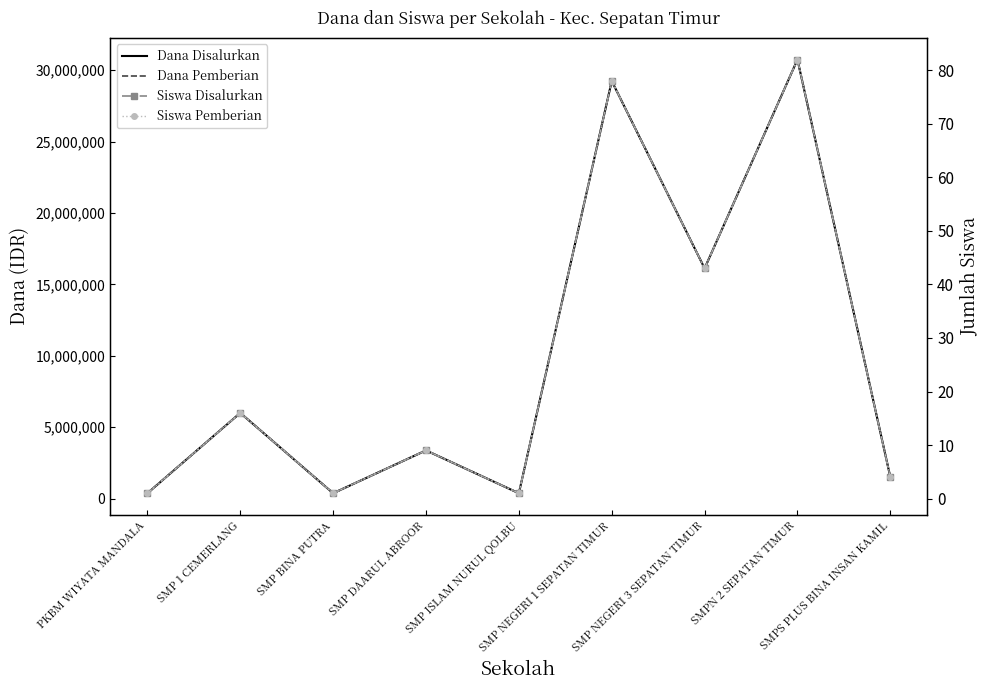

In Siswa Pemberian, how many points are lower than both neighbors (excluding endpoints)?

3